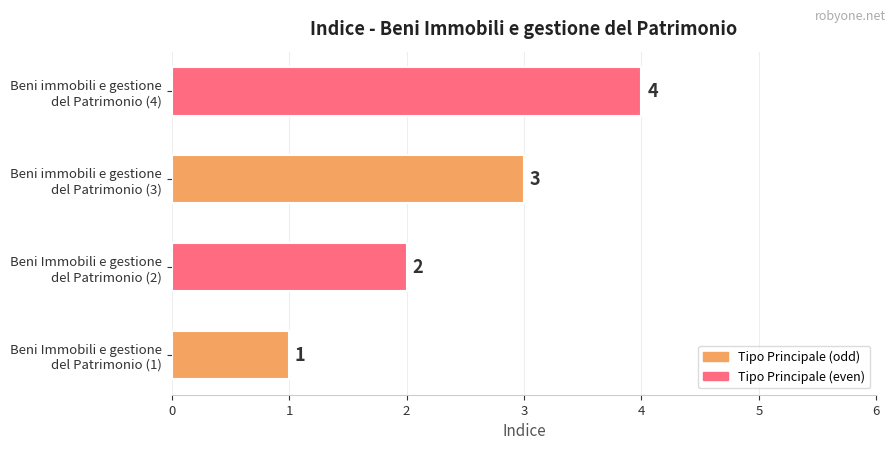

What is the sum of all values?

10